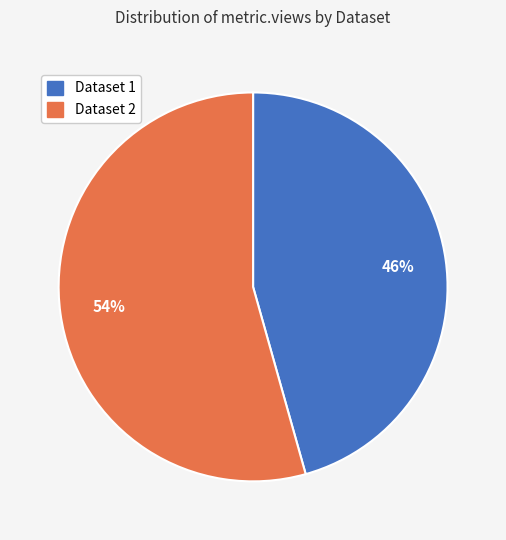

How many segments does this pie chart have?

2